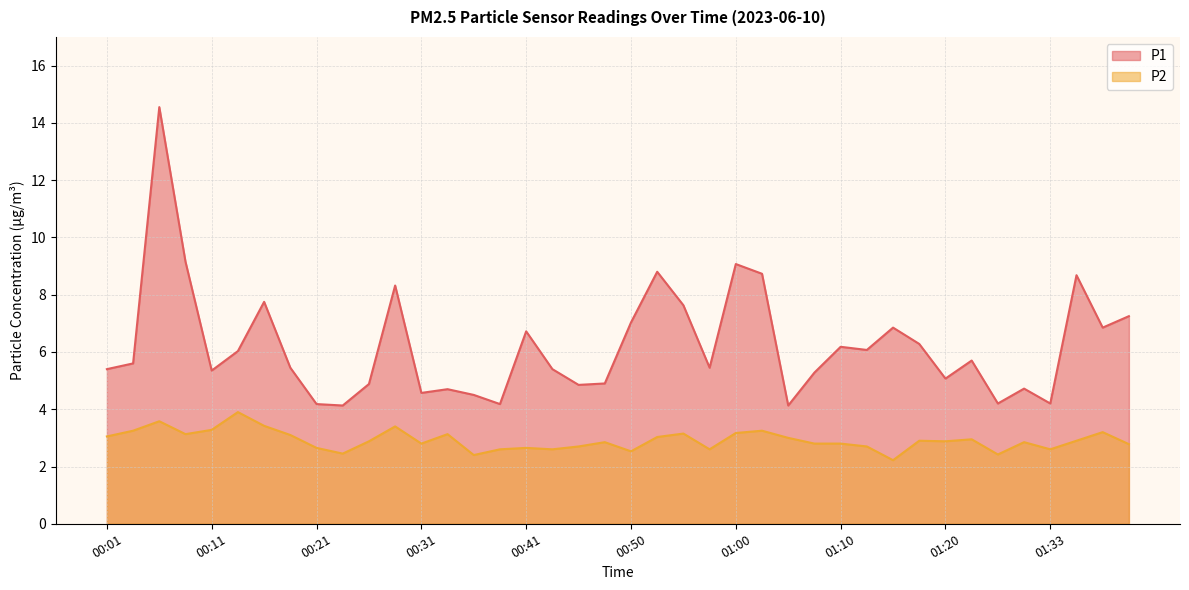

What is the total value across all series at 01:25?

6.6